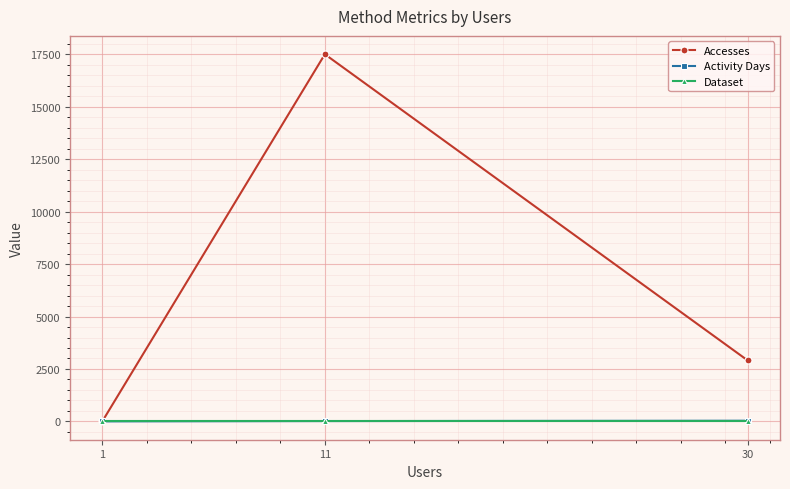

What is the value of the Activity Days point at the 1st from the left?

31